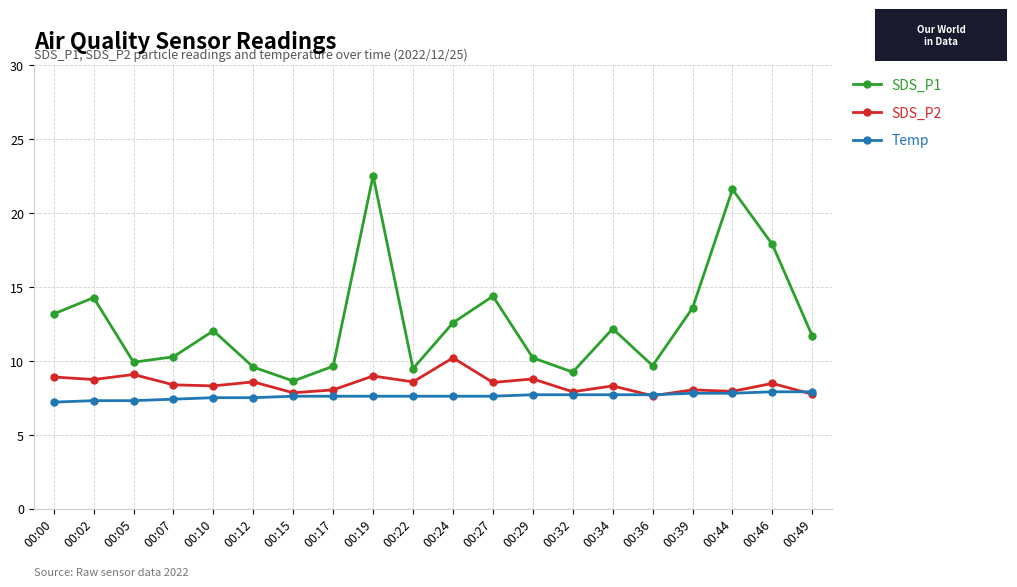

Read the SDS_P1 value at 00:24.

12.6